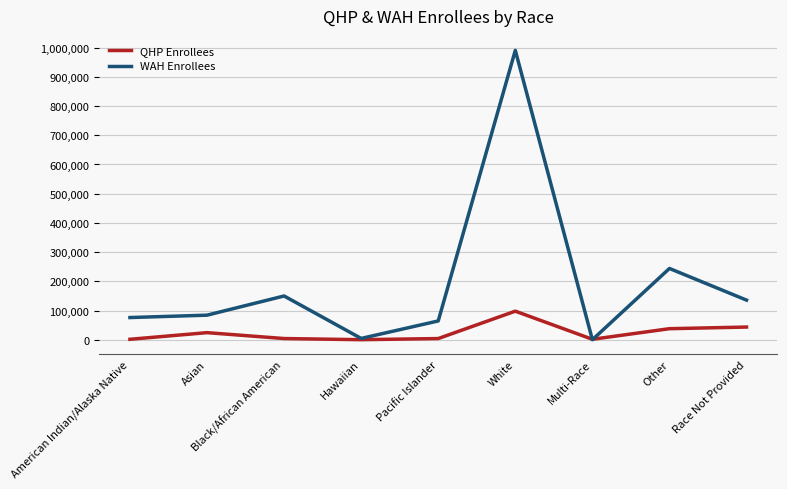

Rank the series by their maximum value, from highest to lowest.

WAH Enrollees, QHP Enrollees